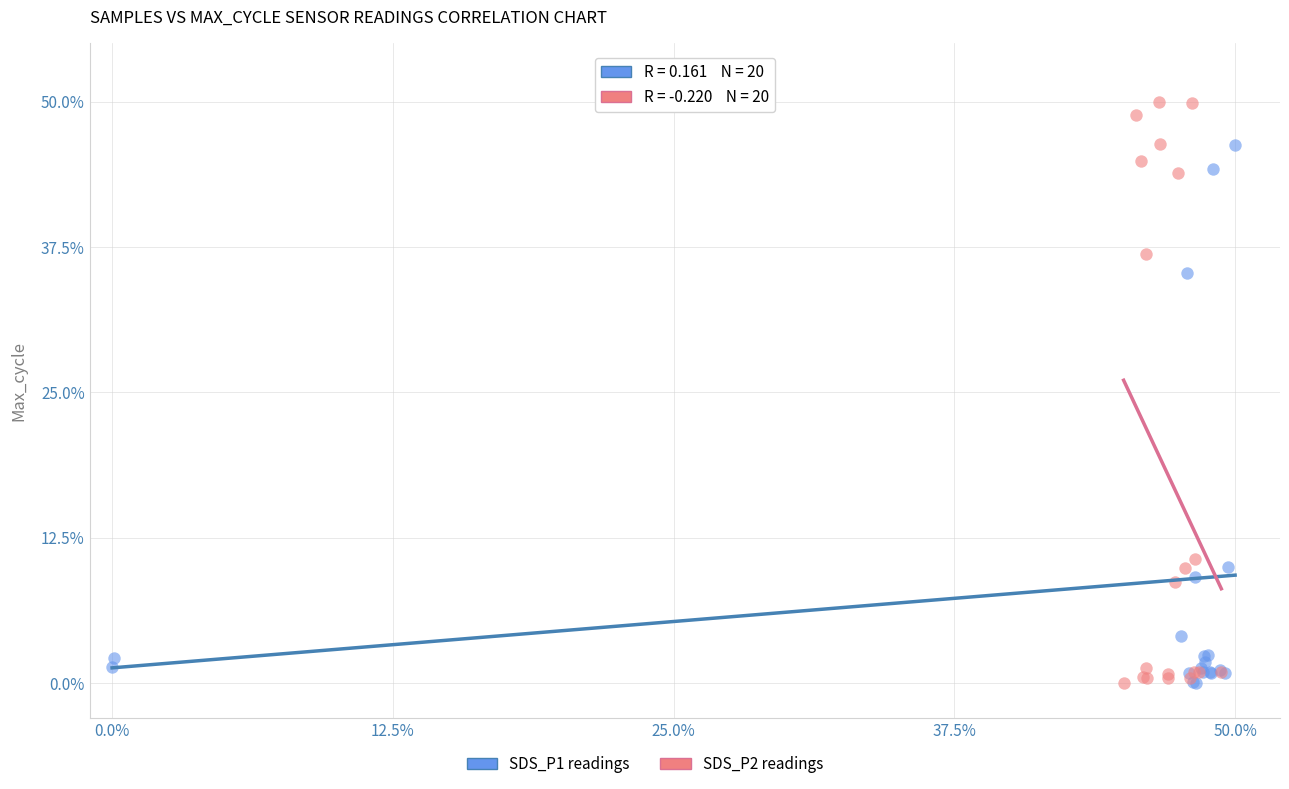

Which series reaches the maximum Y coordinate?

SDS_P2 readings